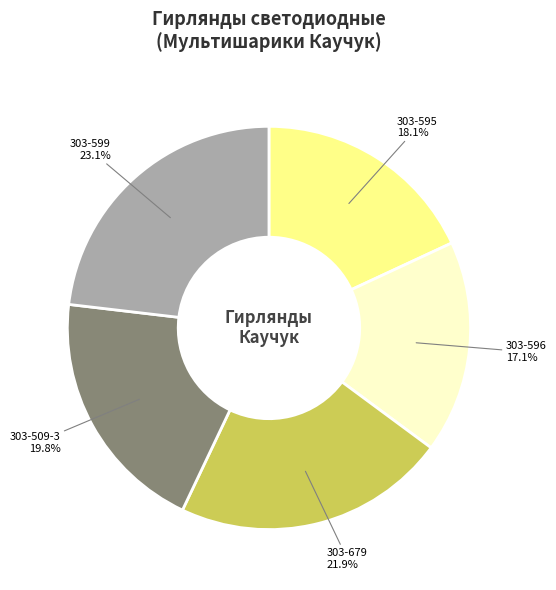

The 303-599 slice represents 33% of the pie. True or false?

False